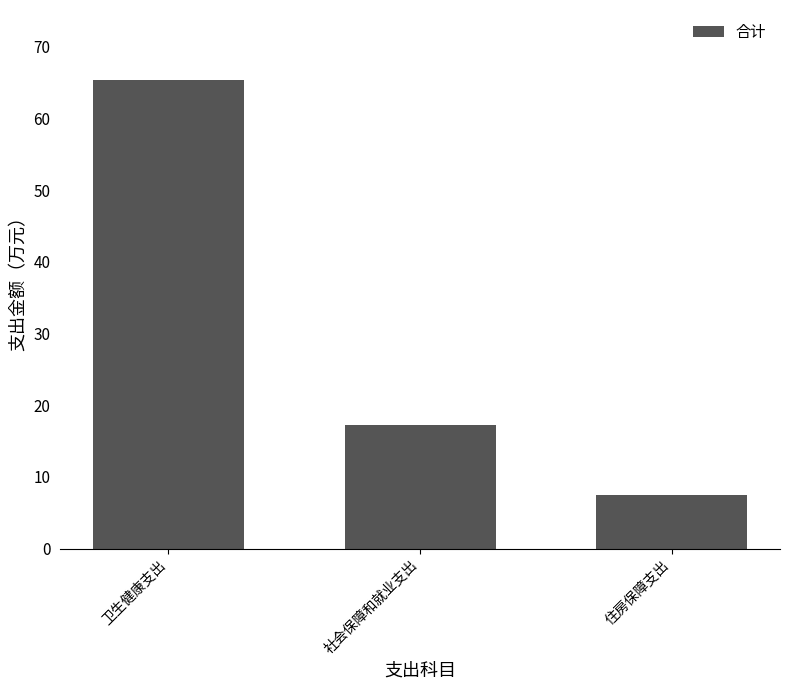

List the labels in order of value, largest first.

卫生健康支出, 社会保障和就业支出, 住房保障支出